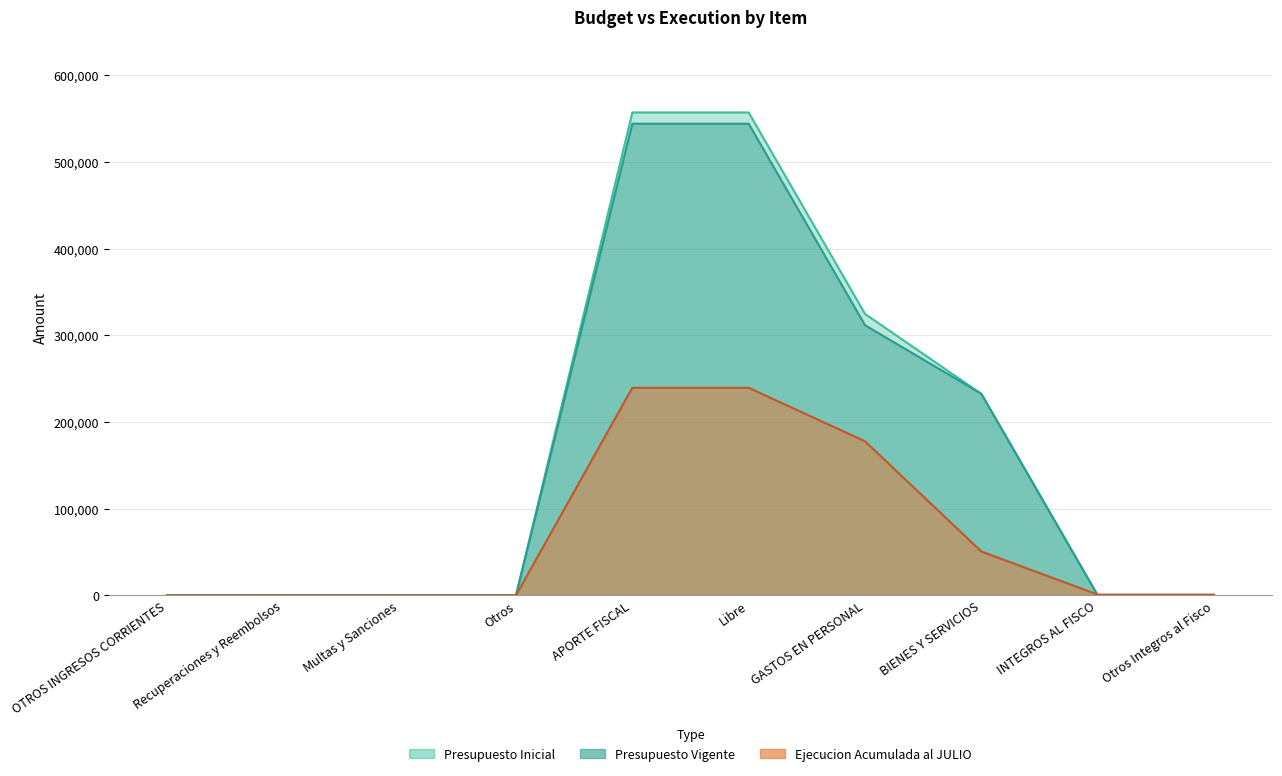

Between Otros and OTROS INGRESOS CORRIENTES, which is larger?

OTROS INGRESOS CORRIENTES